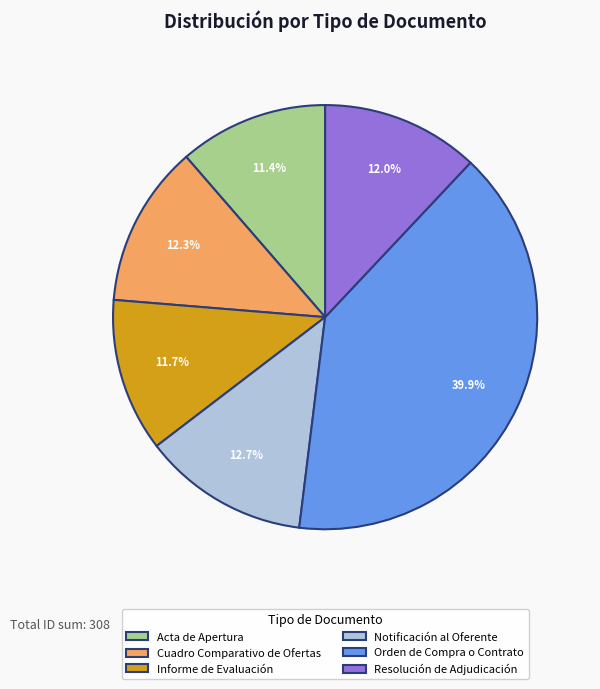

Combined, what portion of the pie is Acta de Apertura and Resolución de Adjudicación?

23.4%